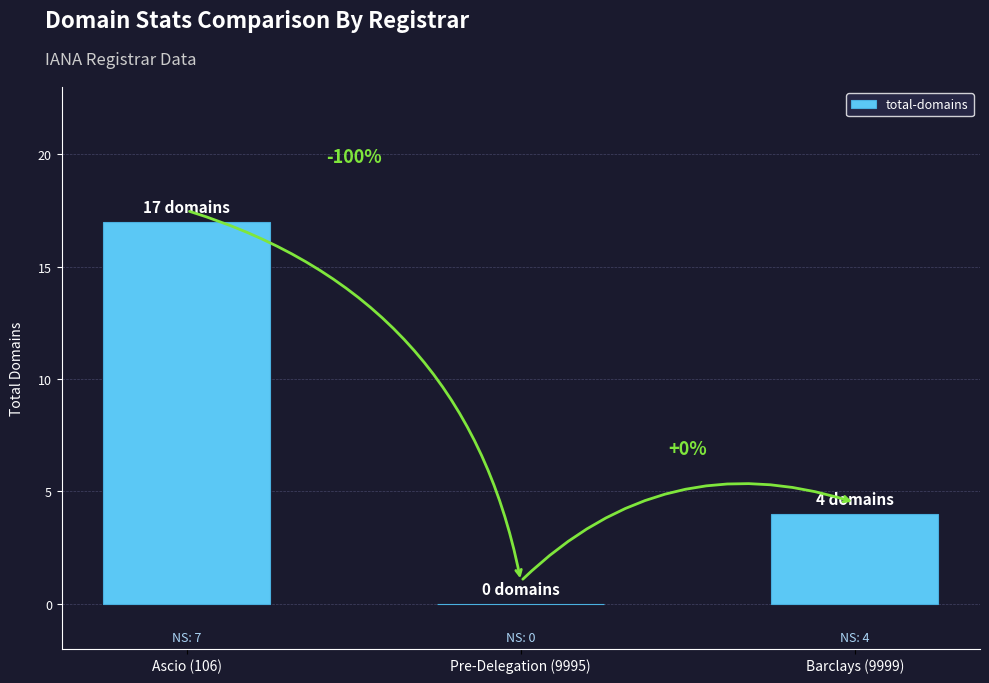

How many positive values are there?

2